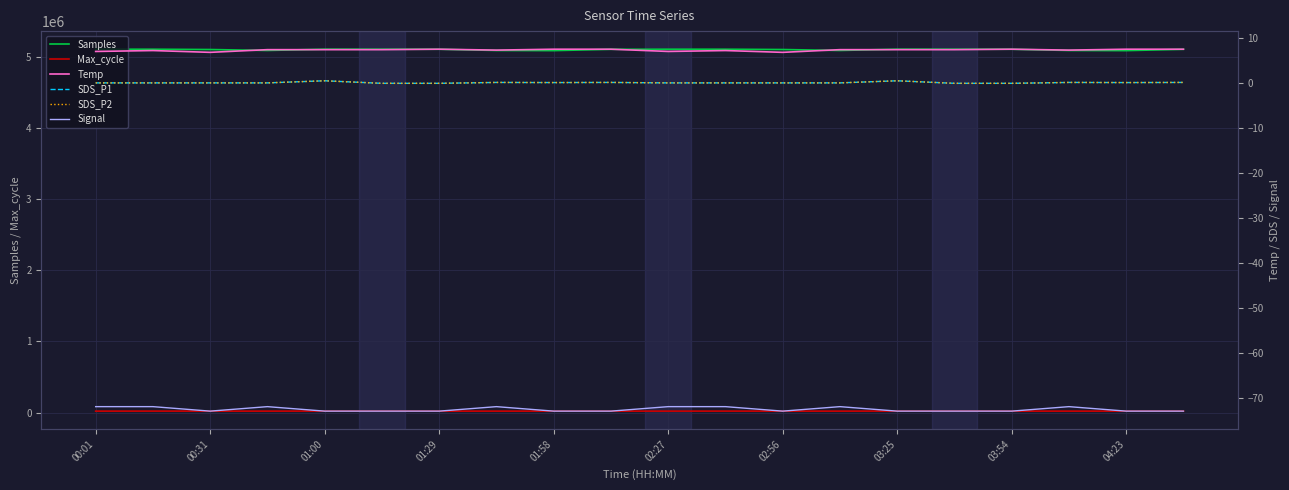

What is the difference between the second highest and second lowest values in the Max_cycle series?

481